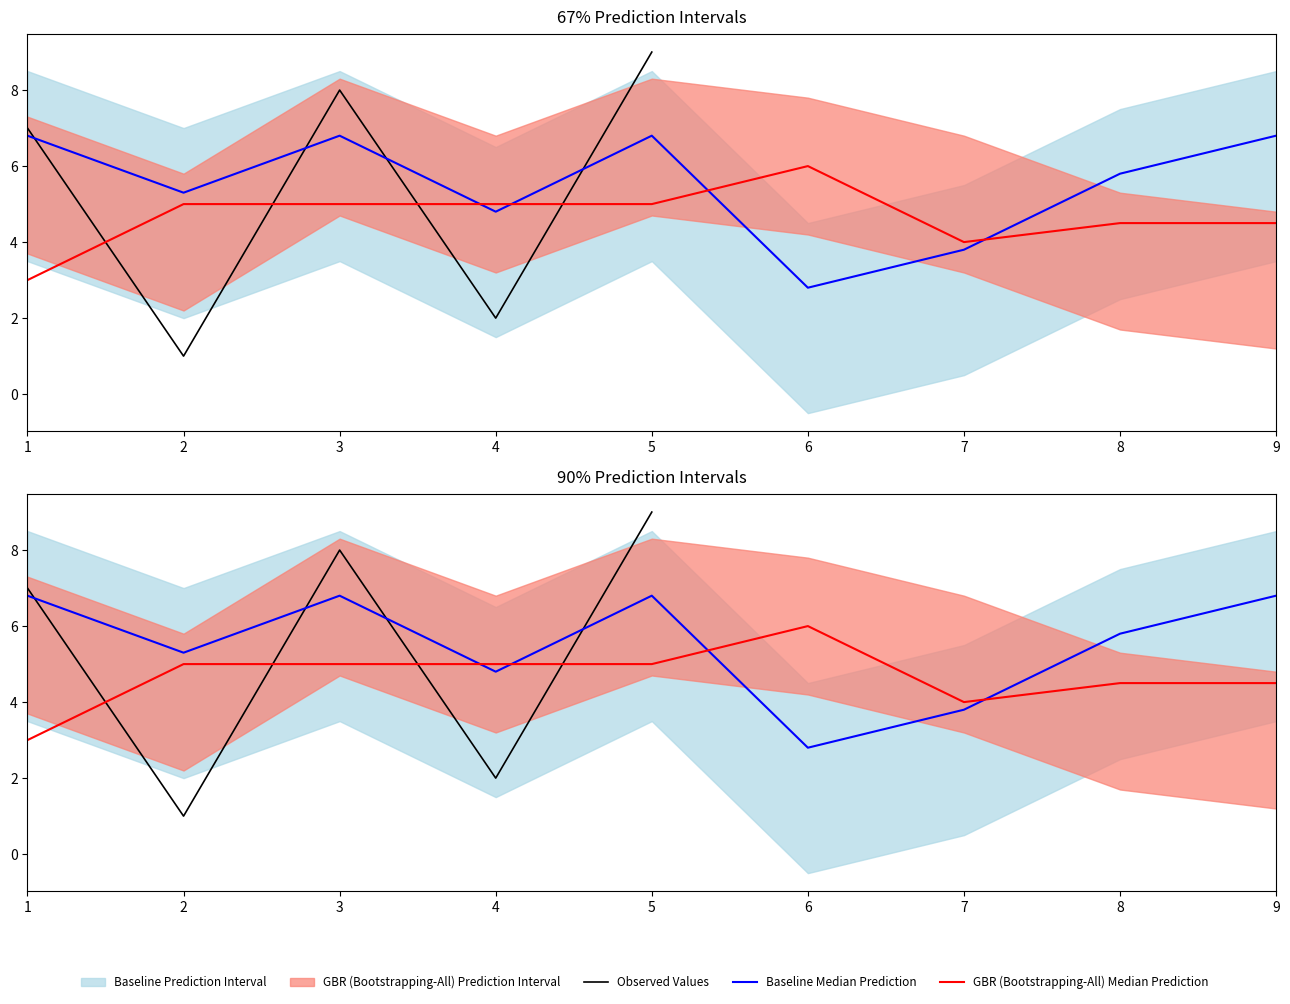

What is the greatest value displayed?

9